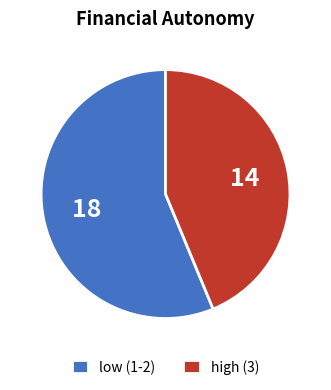

Is it true that low (1-2) is 62% of the pie?

False